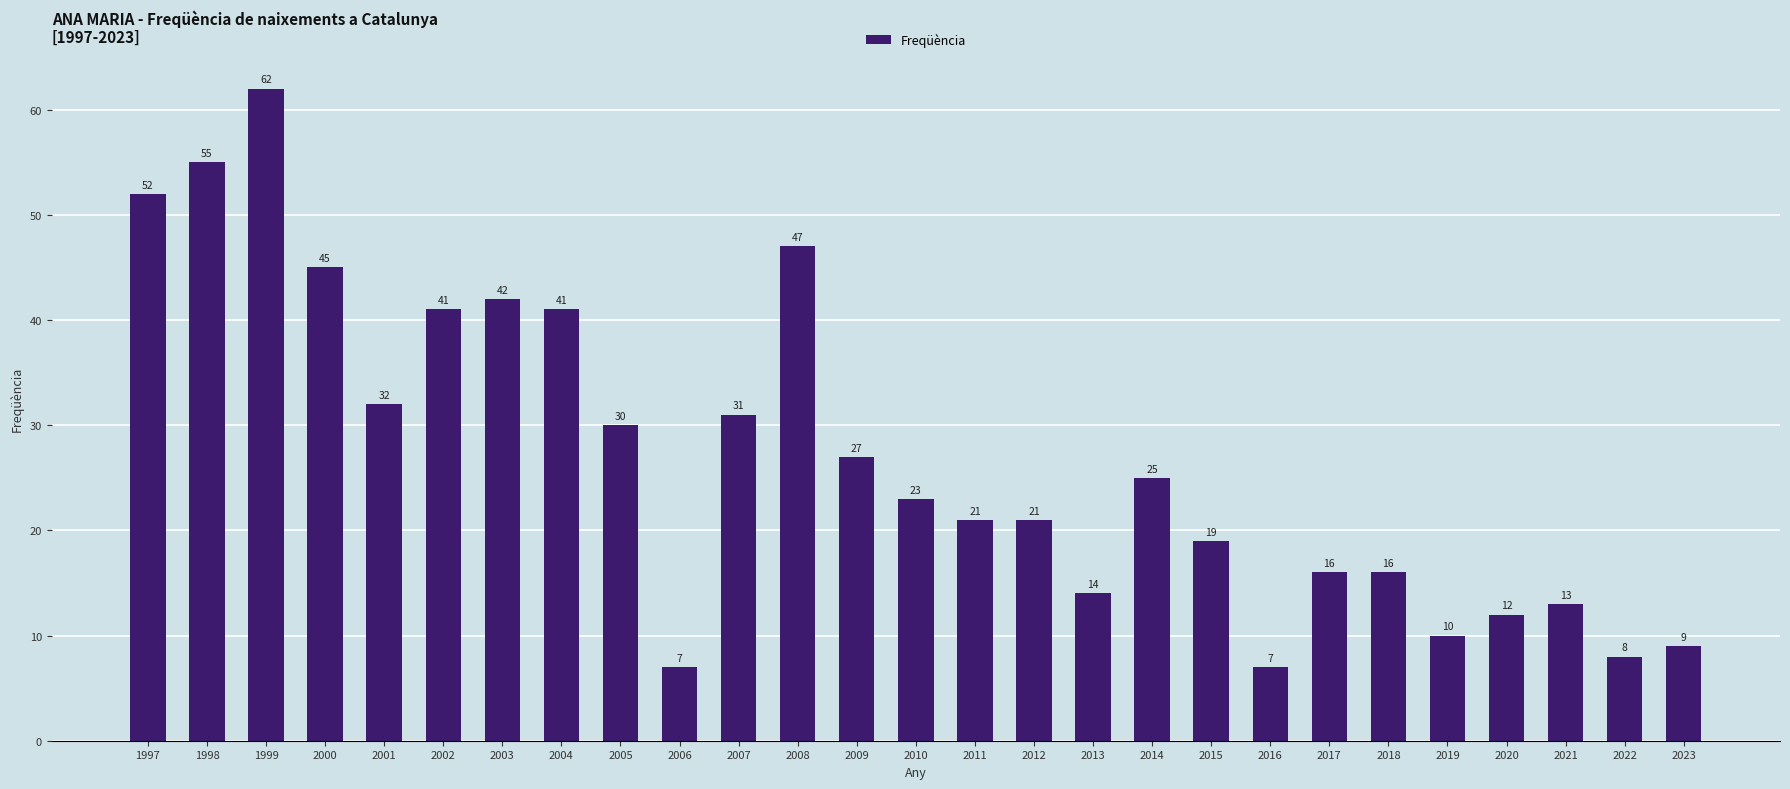

At which category does the chart reach its peak across all series?

1999